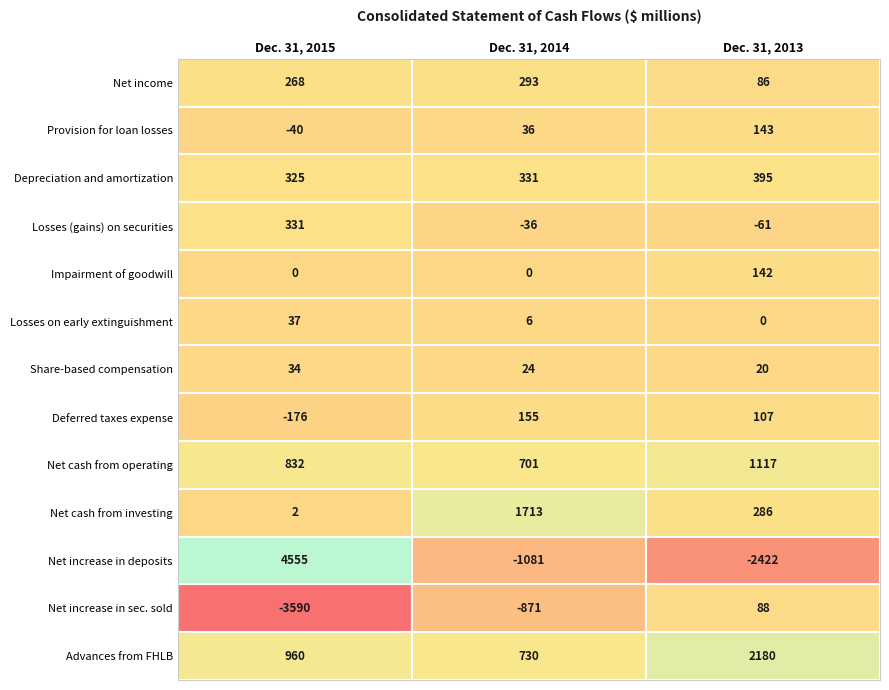

Is it true that Losses on early extinguishment equals 25 at Dec. 31, 2013?

False